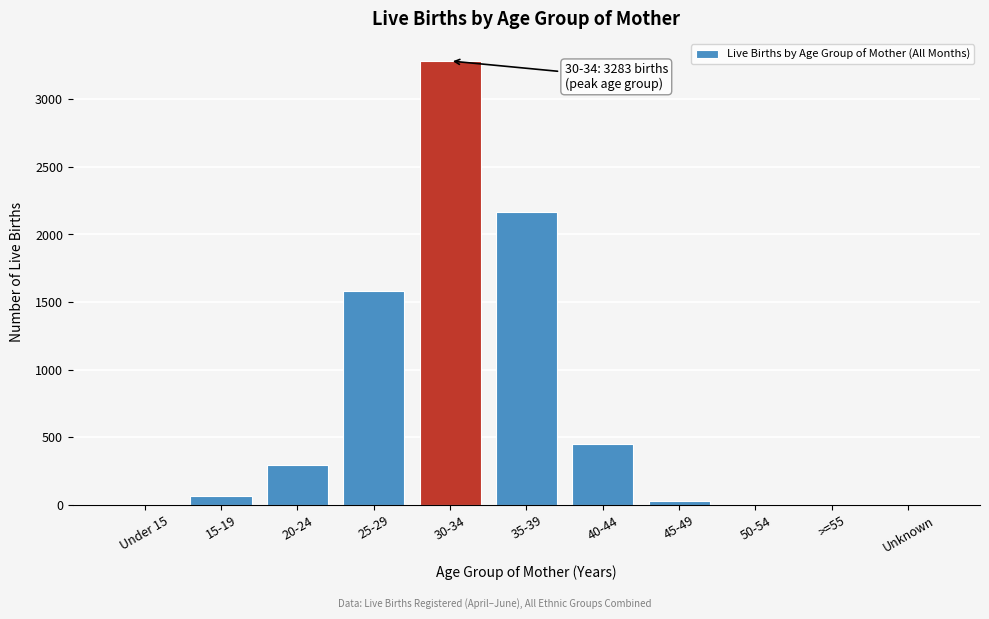

Where is the data nearest to the value 1641?

25-29